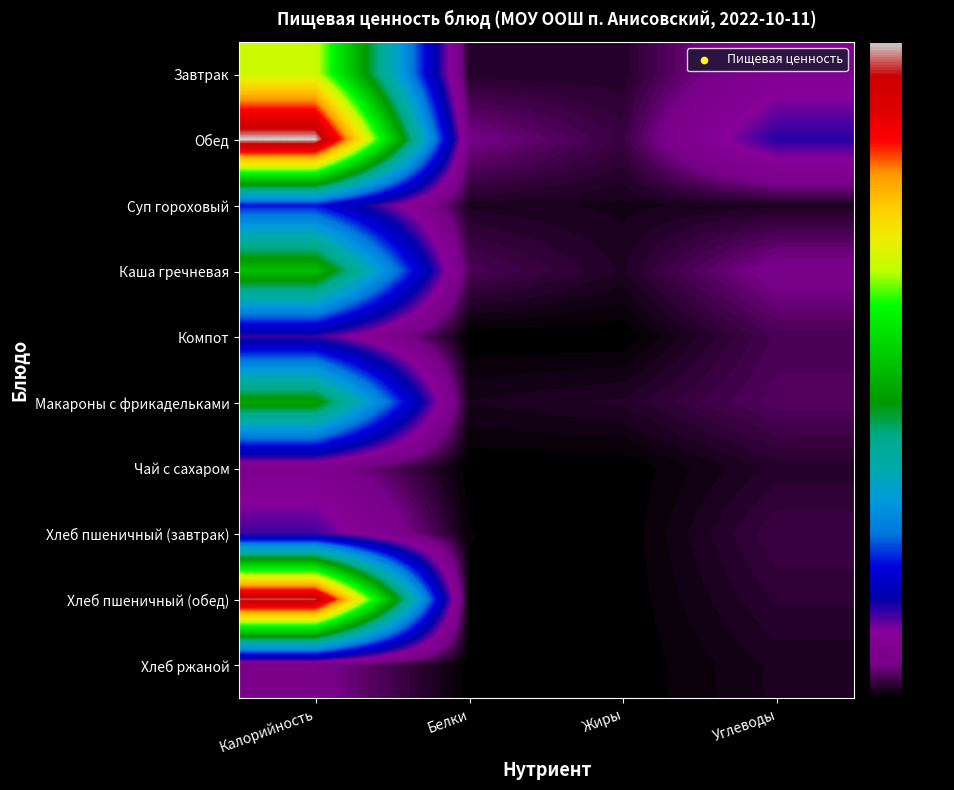

How many series are shown in this chart?

10